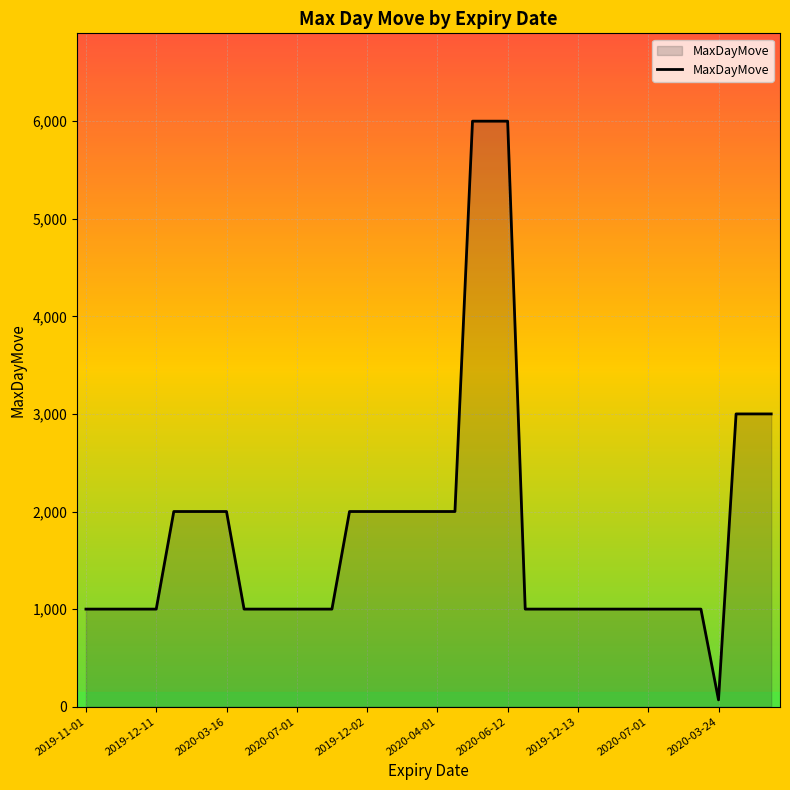

What is the difference between the maximum and minimum values?

5930